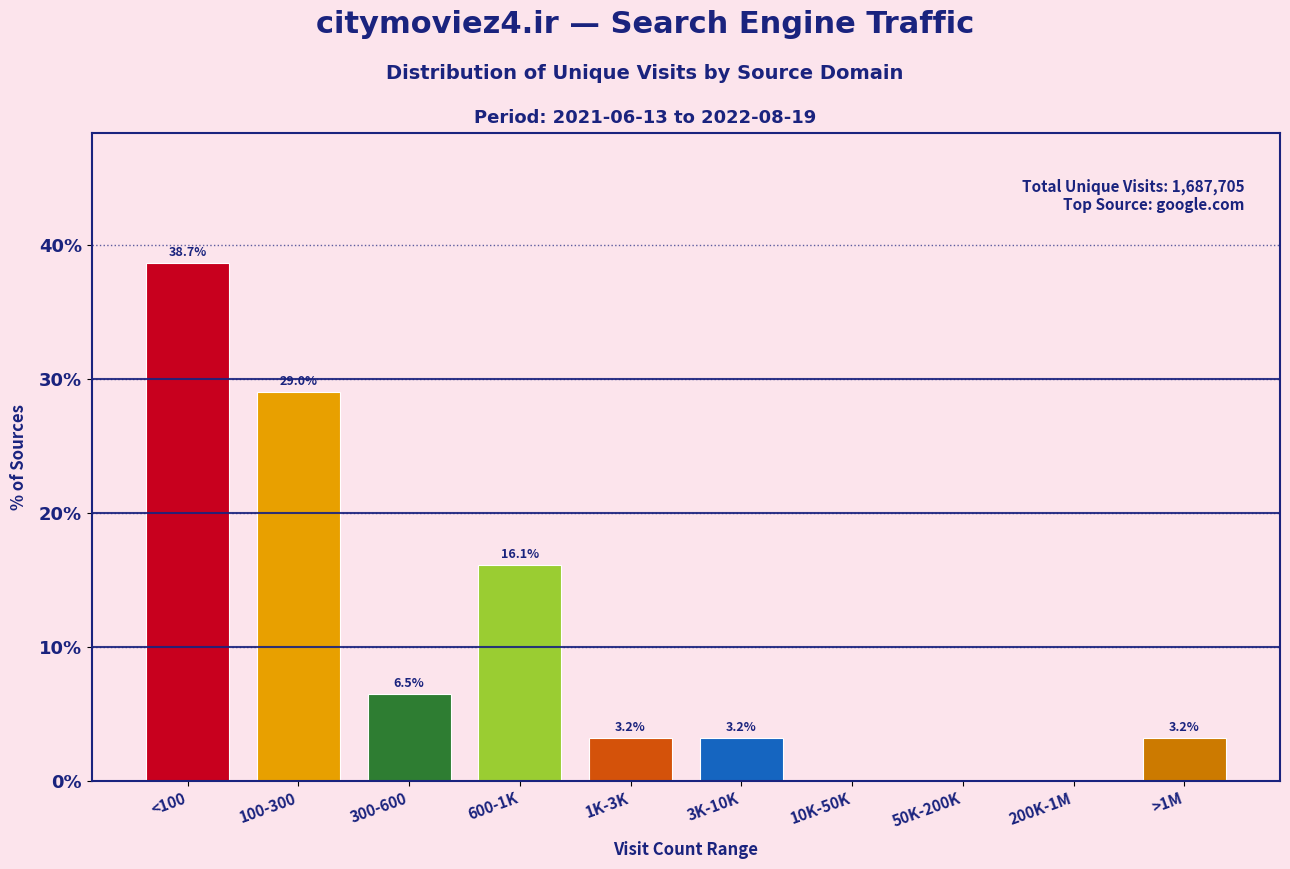

Reading left to right, list all the values displayed in this chart.

<100=38.7	100-300=29.0	300-600=6.5	600-1K=16.1	1K-3K=3.2	3K-10K=3.2	10K-50K=0.0	50K-200K=0.0	200K-1M=0.0	>1M=3.2